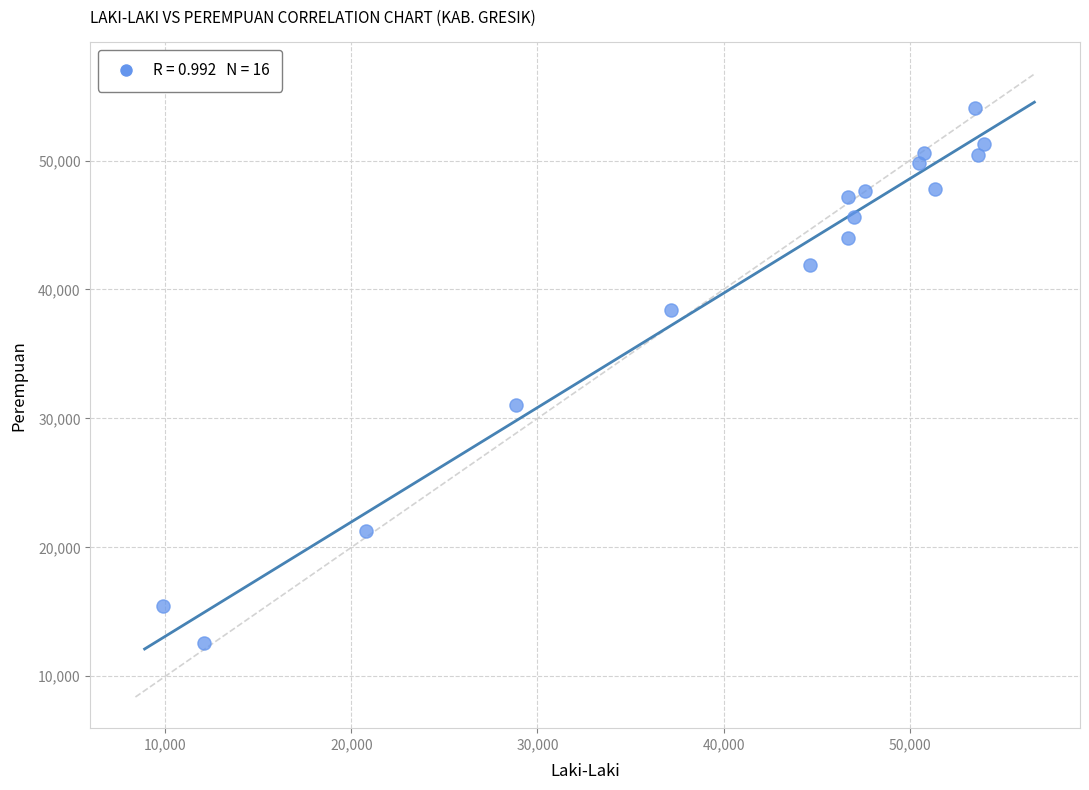

What is the range of X values (max minus min)?

44142